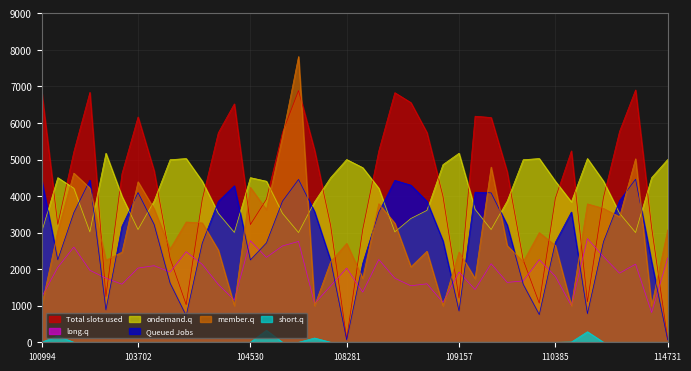

Reading left to right, list all the values displayed in this chart.

dnbrad: 1000.0	3036.9	4628.2	4219.8	2244.0	2464.8	4391.9	3649.6	2552.0	3290.0	3265.4	2522.8	1000.0	4235.7	3628.2	5616.4	7817.4	1000.0	2203.2	2704.4	1749.8	3790.2	3257.3	2064.0	2489.9	1000.0	2469.4	1742.4	4793.5	2644.3	2202.9	2999.7	2646.5	1000.0	3785.6	3662.5	3431.0	5020.4	1000.0	3071.8
satz: 6838.0	3224.8	5213.0	6838.1	1250.8	4614.4	6164.2	4693.7	2294.2	1028.8	3903.2	5730.4	6522.3	3220.1	3913.4	5738.8	6886.7	5252.6	3197.1	91.5	3084.5	5233.7	6829.0	6557.2	5737.0	3994.6	1210.4	6185.2	6149.5	4665.1	2250.1	1069.9	3937.3	5236.7	1107.0	3962.4	5767.4	6903.6	3140.0	87.9
scan_angle: 4433.0	2255.8	3548.0	4433.4	884.6	3174.7	4096.0	3225.4	1615.5	728.0	2711.6	3854.2	4281.8	2252.7	2718.4	3859.1	4455.0	3572.4	2237.0	64.8	2160.2	3560.6	4429.4	4298.5	3858.4	2772.2	856.1	4106.6	4087.9	3207.1	1584.8	756.9	2734.1	3562.5	783.1	2750.5	3874.8	4461.8	2197.9	62.3
li: 3.1	171.7	0.0	0.0	0.0	0.0	0.0	0.0	0.0	0.0	0.0	0.0	0.0	0.6	326.9	0.0	0.0	116.6	0.0	0.0	0.0	0.0	0.0	0.0	0.0	0.0	0.0	0.0	0.0	0.0	0.0	0.0	0.1	7.0	288.1	0.1	0.0	0.0	0.0	0.0
rade9_aggzone_norm: 1242.0	2049.6	2604.6	1969.8	1754.4	1588.8	2030.4	2095.8	1920.6	2478.6	2131.8	1582.2	1153.8	2776.8	2322.6	2635.8	2759.4	1059.6	1543.8	2028.0	1372.8	2264.4	1752.6	1546.2	1600.2	1092.0	1921.2	1443.0	2149.8	1638.0	1679.4	2260.8	1806.6	1005.6	2837.4	2340.6	1891.2	2137.8	814.2	2304.0
adjust_mult_nadir_norm: 3020.0	4504.0	4214.0	3020.0	5171.5	3993.0	3084.5	3861.5	4994.5	5027.0	4406.5	3528.0	3005.5	4504.0	4406.5	3528.0	3002.5	3841.5	4504.0	5000.0	4778.0	4214.0	3020.0	3387.0	3608.5	4861.0	5171.5	3636.5	3084.5	3861.5	4994.5	5027.0	4406.5	3841.5	5027.0	4406.5	3528.0	3002.5	4504.0	5000.0